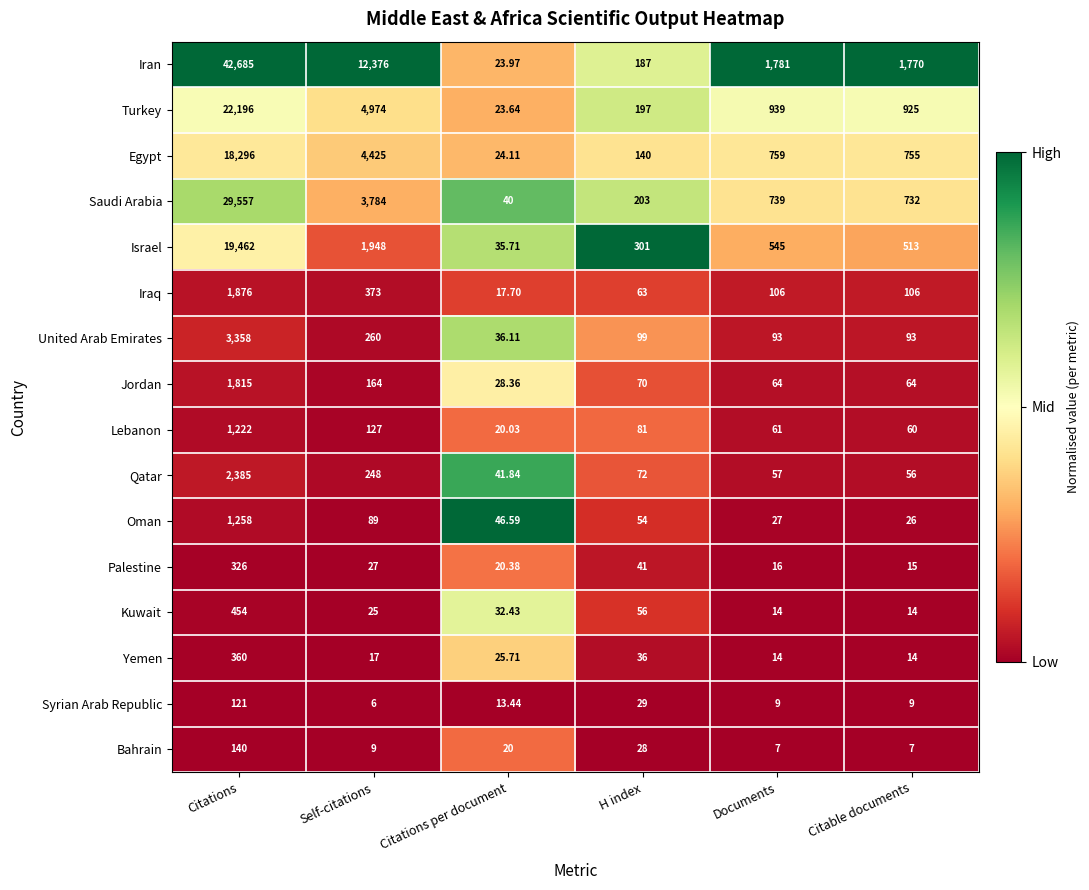

Between Citations and H index, which series saw the biggest shift?

Iran